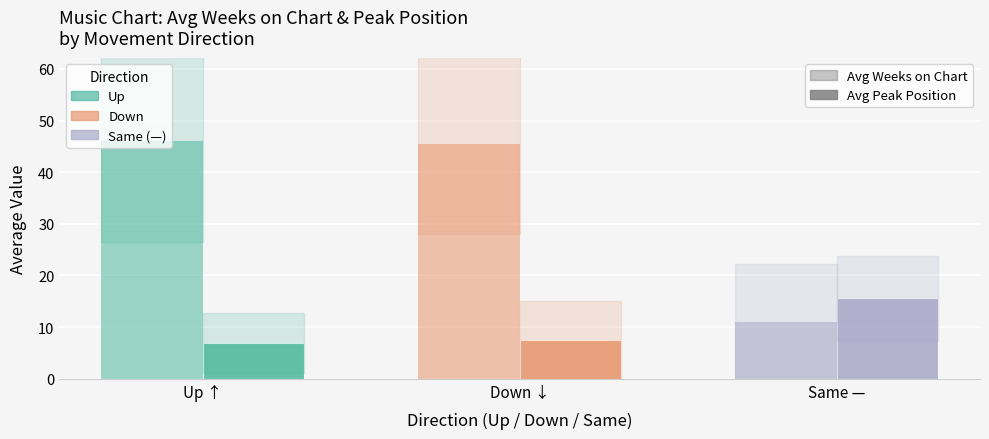

How many bars are there in total?

6